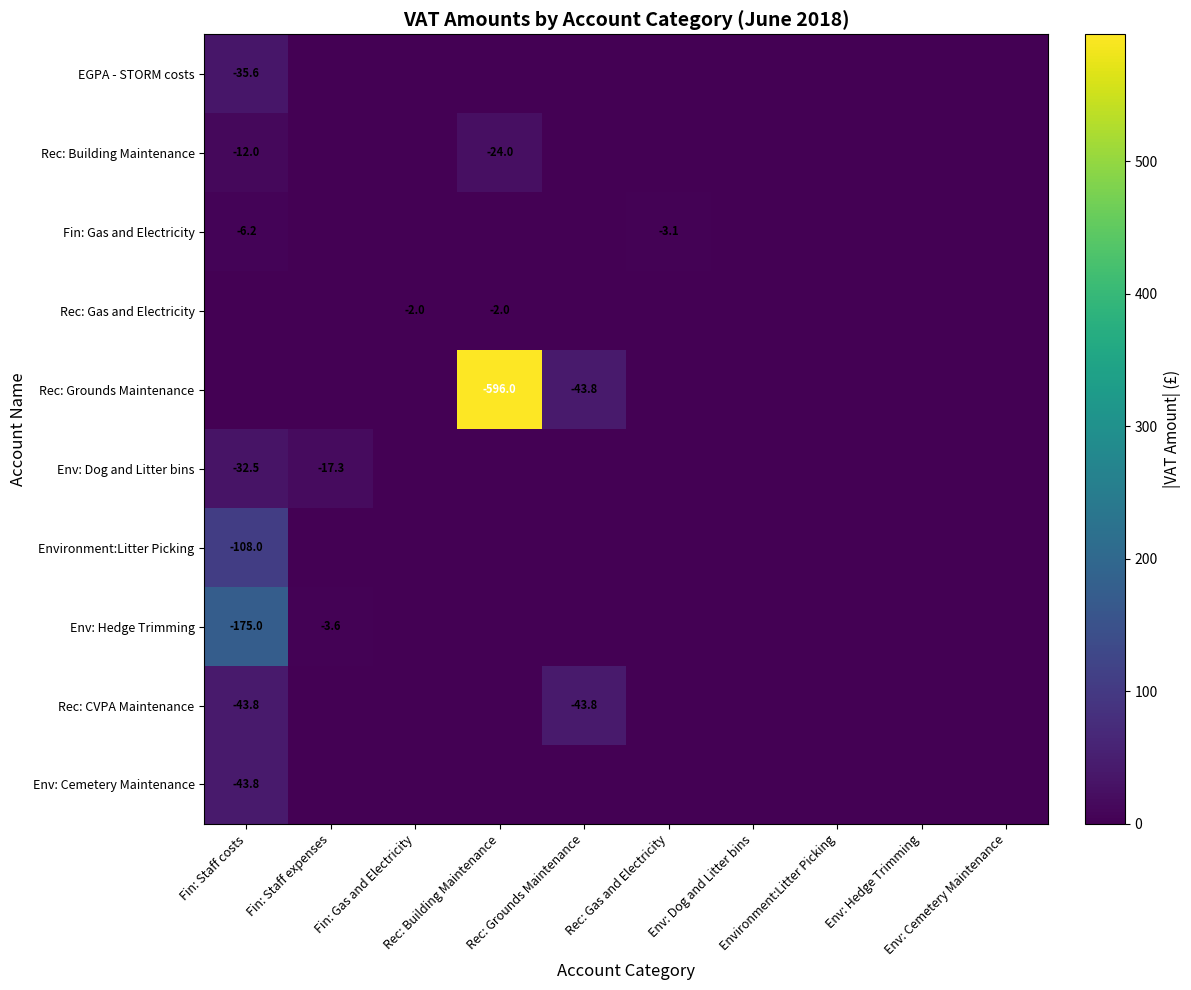

At which category is the sum across all series the highest?

Rec: Building Maintenance